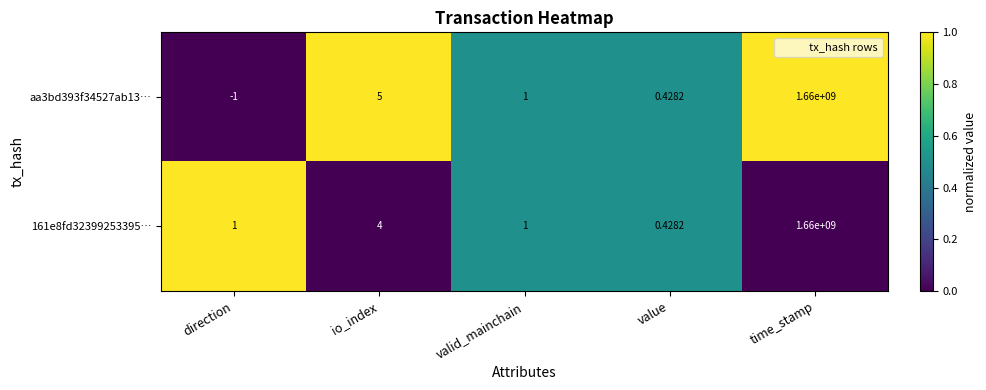

Where is aa3bd393f34527ab13… nearest to the value 829999999?

io_index